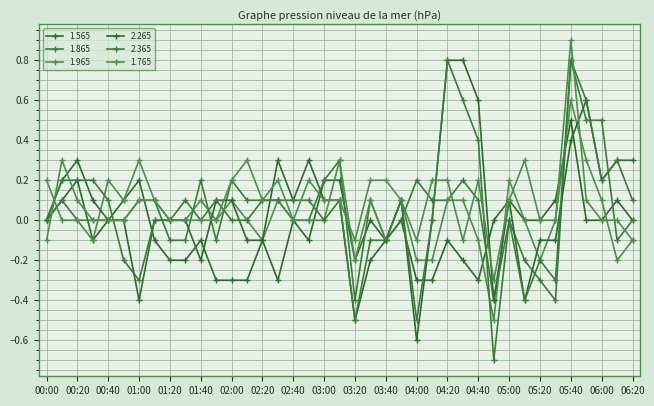

How many interior local valleys does the 2.265 series have?

8